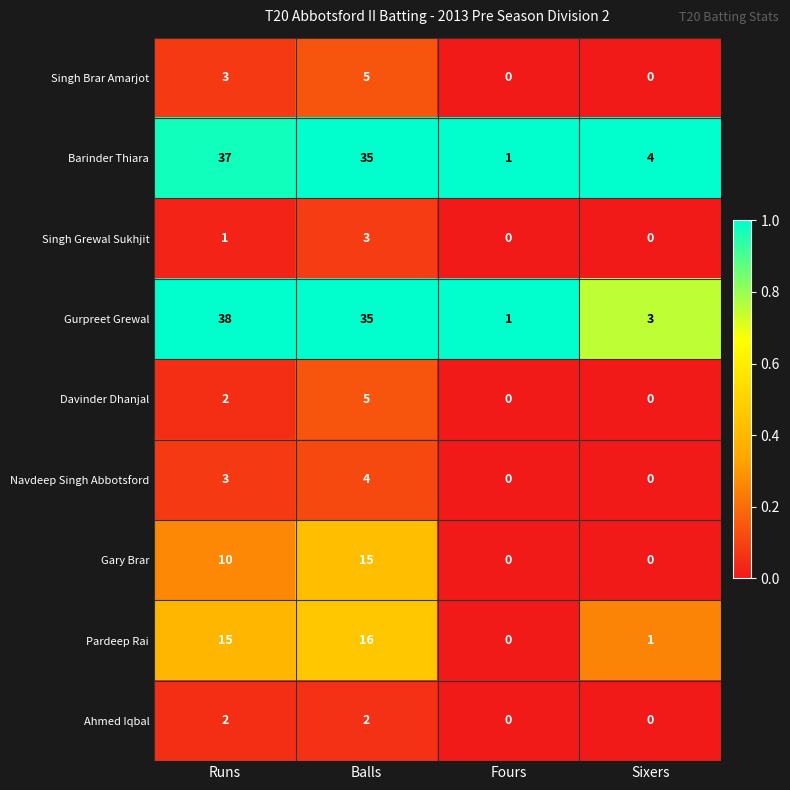

How many Gary Brar values are between 0 and 15?

4